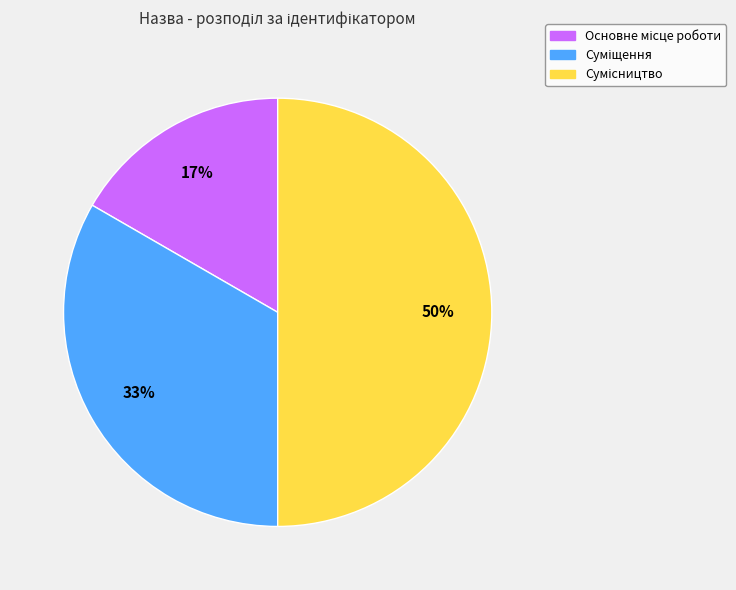

To the nearest percent, what is the average slice percentage?

33%